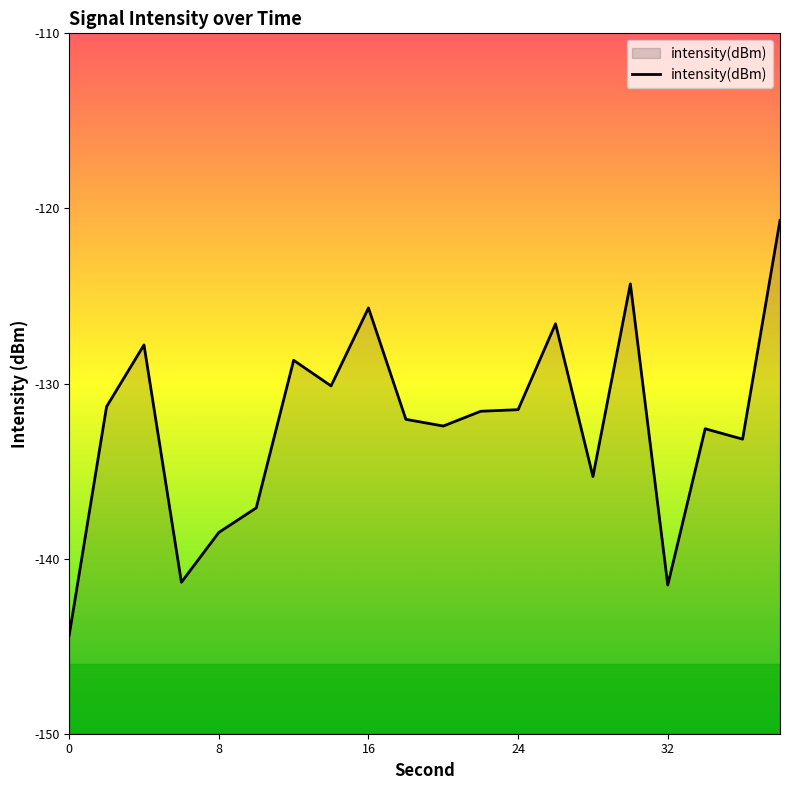

What is the smallest value displayed?

-144.4